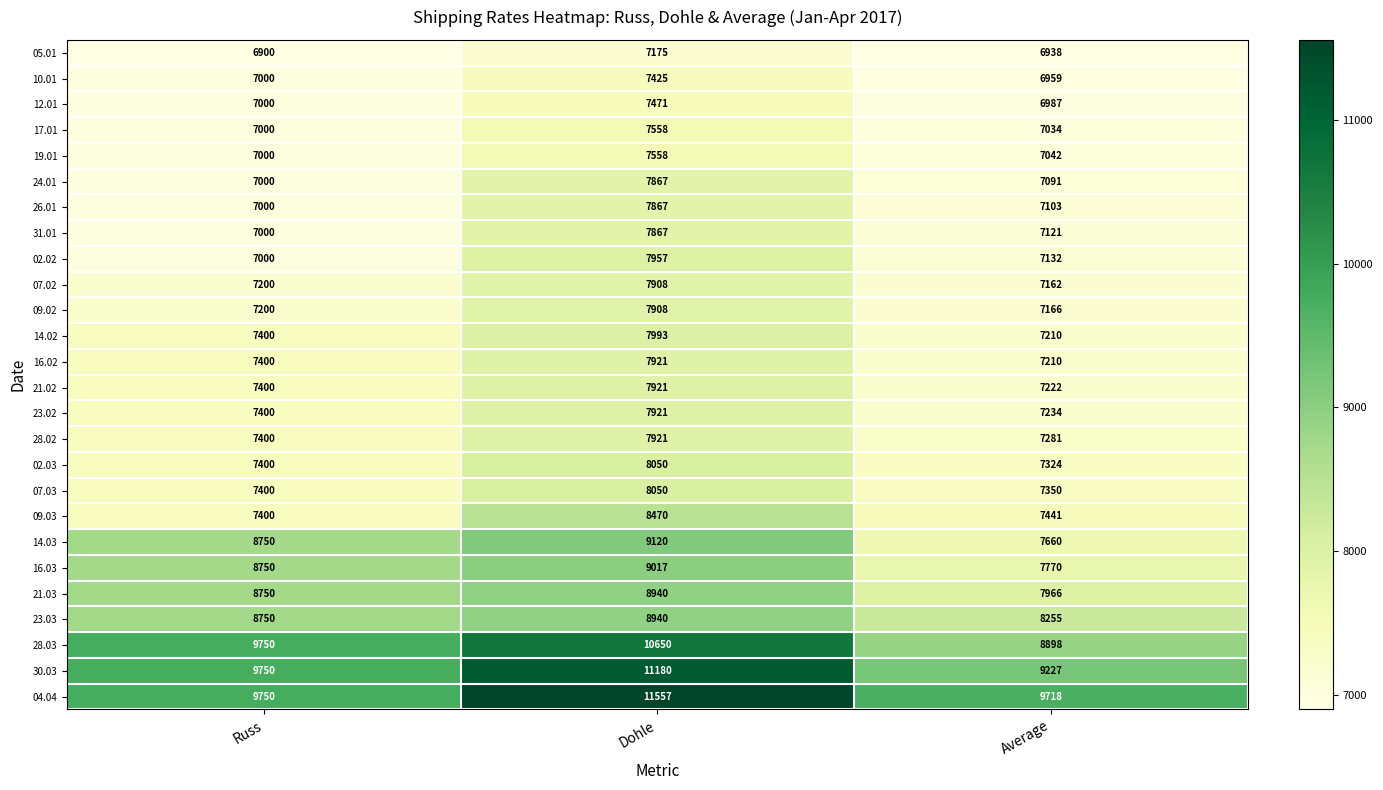

Read the 07.02 value at Dohle, to the nearest 100.

7900